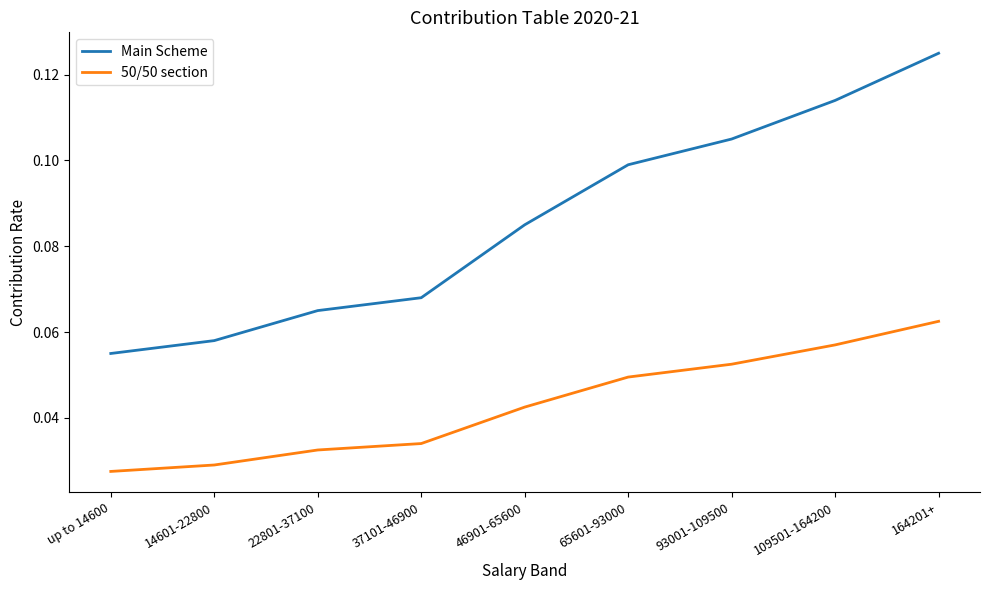

What are all the series names shown in the legend?

Main Scheme, 50/50 section